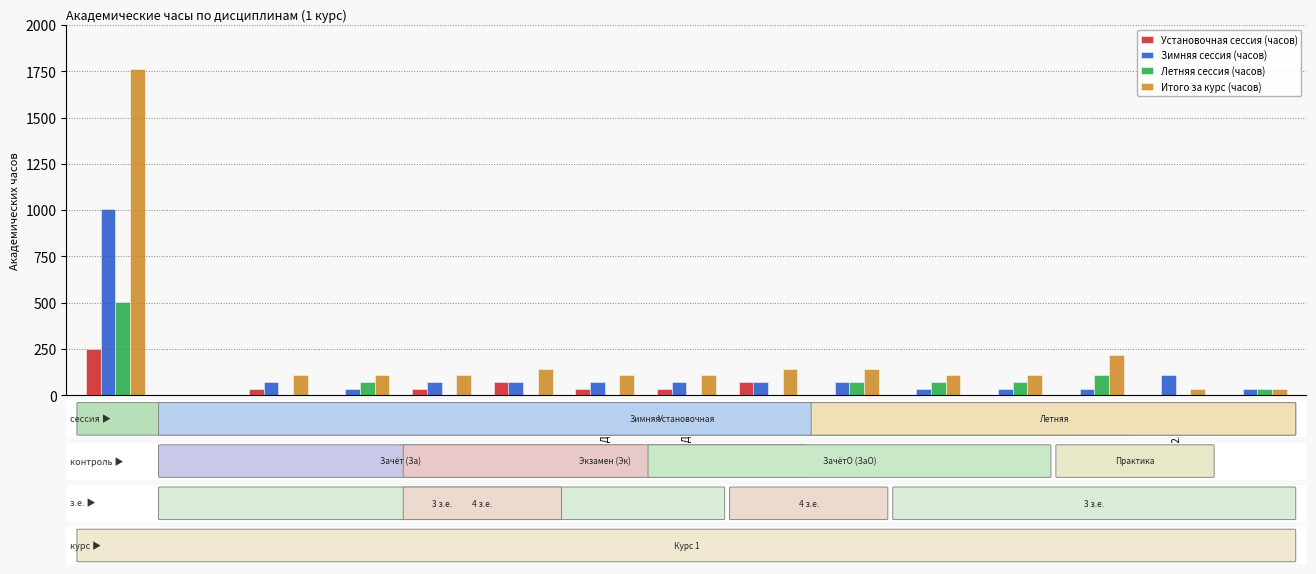

Reading left to right, extract all data points from this chart.

Установочная сессия (часов): 252	0	36	0	36	72	36	36	72	0	0	0	0	0	0
Зимняя сессия (часов): 1008	0	72	36	72	72	72	72	72	72	36	36	36	108	36
Летняя сессия (часов): 504	0	0	72	0	0	0	0	0	72	72	72	108	0	36
Итого за курс (часов): 1764	0	108	108	108	144	108	108	144	144	108	108	216	36	36